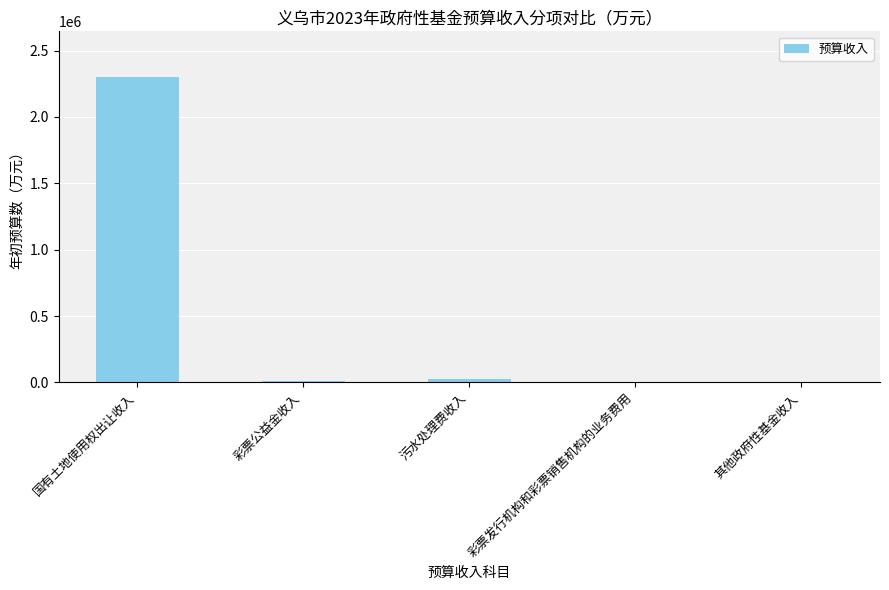

Which category has the highest value across all series?

国有土地使用权出让收入